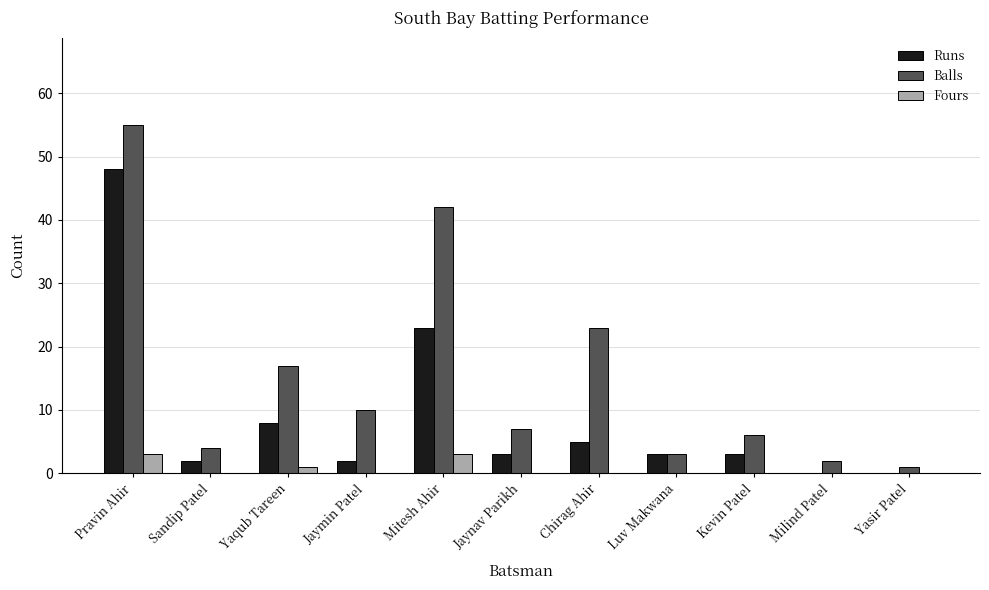

The Balls series shows 25 at Pravin Ahir. True or false?

False